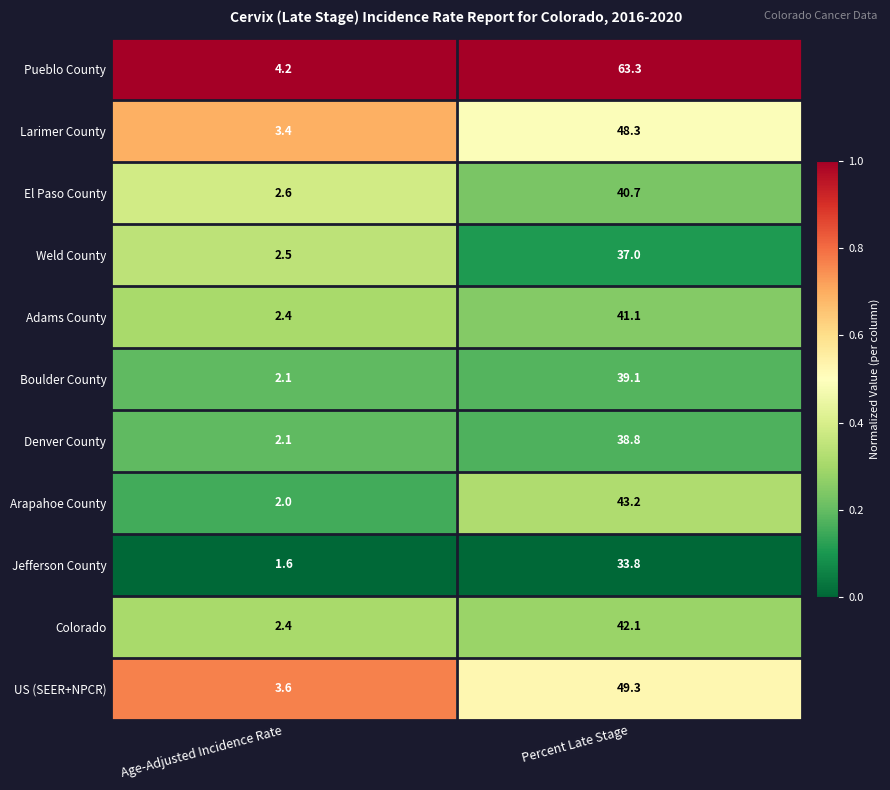

What is the difference between the El Paso County values at Age-Adjusted Incidence Rate and Percent Late Stage?

38.1